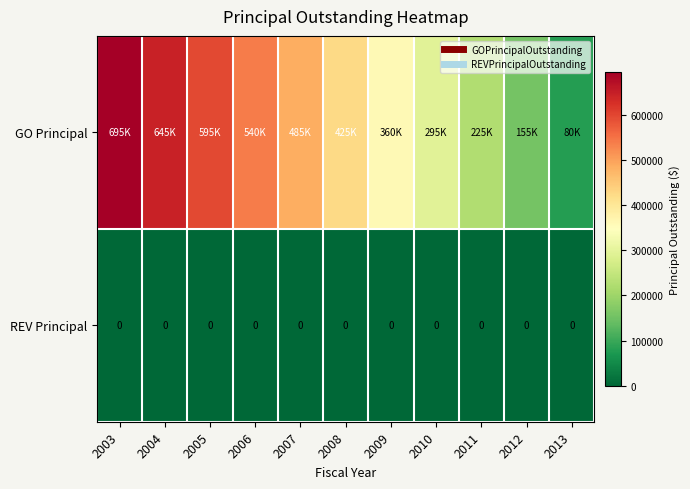

What is the difference between the maximum and minimum values in the GO Principal series?

615000